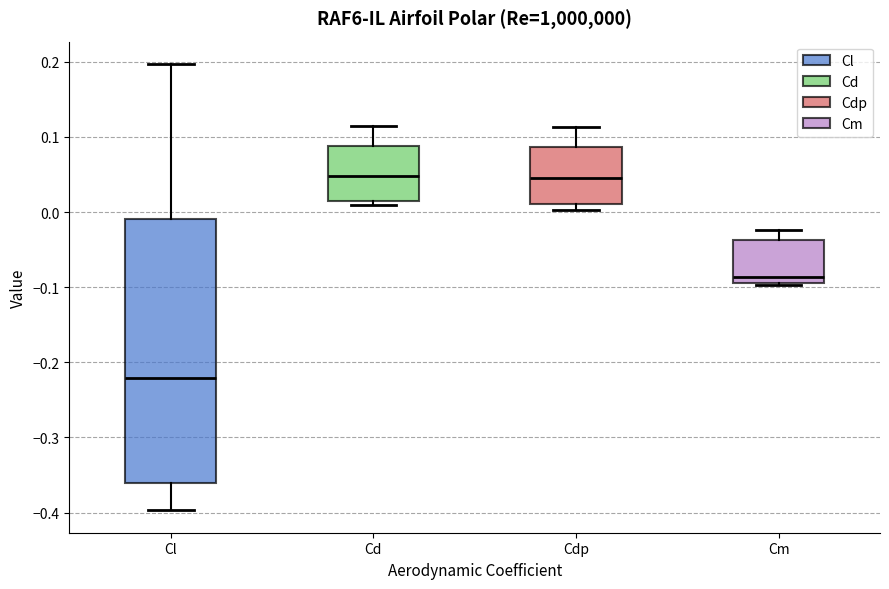

Reading left to right, read every box against the y-axis: the position of its median line, the range the box covers, and the ends of its whiskers. The values are not printed on the chart, so give them approximately, as read against the axis.

Cl: median -0.22, box -0.36 to -0.01, whiskers -0.40 to 0.20
Cd: median 0.05, box 0.02 to 0.09, whiskers 0.01 to 0.12
Cdp: median 0.05, box 0.01 to 0.09, whiskers 0.00 to 0.11
Cm: median -0.09 (just above the box's lower edge), box -0.09 to -0.04, whiskers -0.10 to -0.02